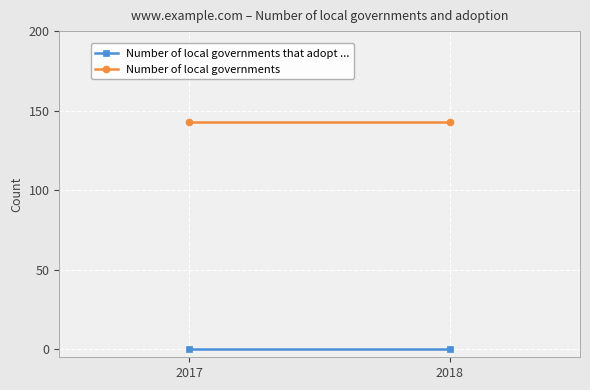

Rank the series by their maximum value, from lowest to highest.

Number of local governments that adopt ..., Number of local governments